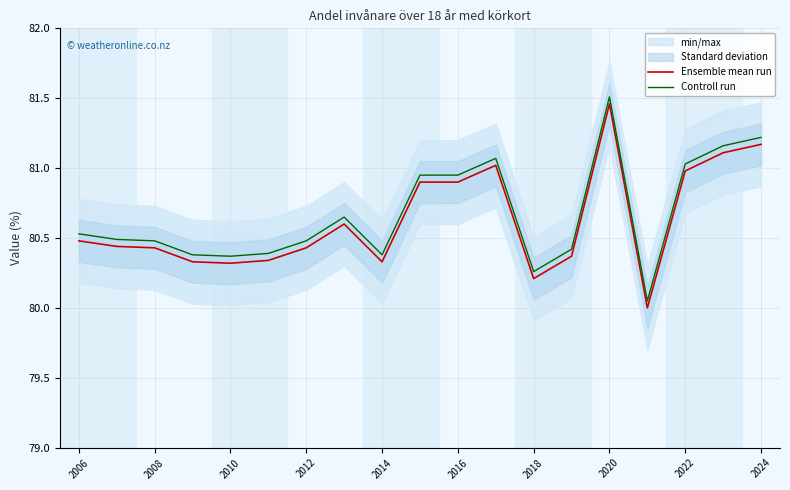

Is this an area chart (filled region under the line)?

No